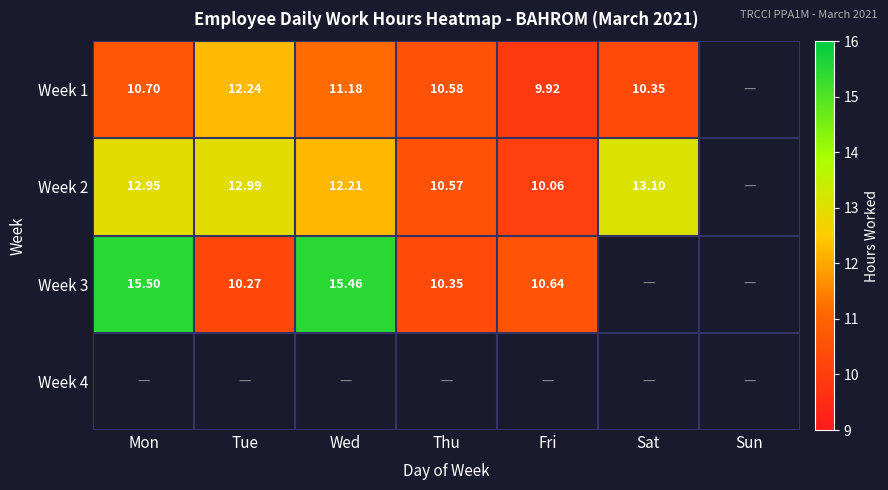

Where does the Week 1 series first go above 10?

Mon